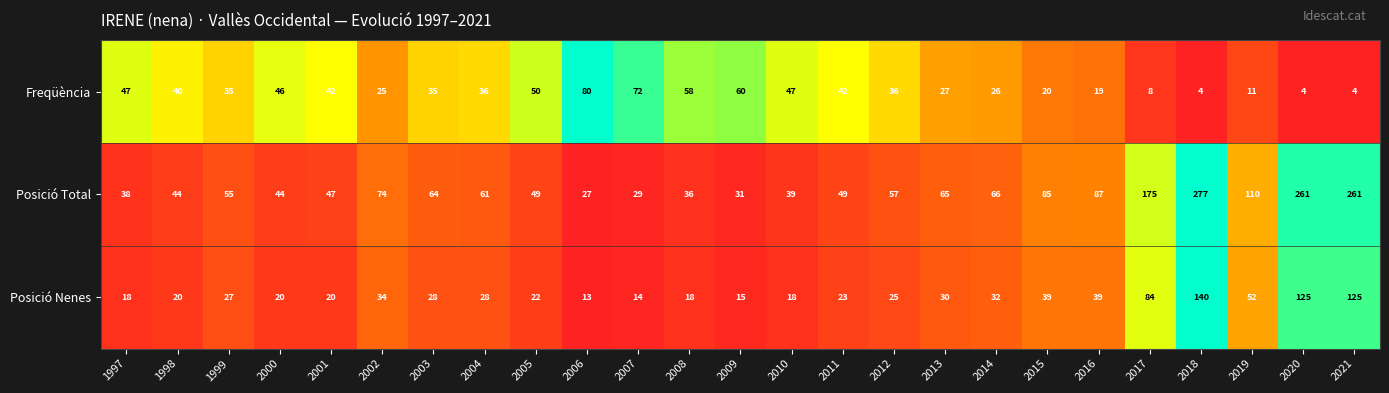

What is the average value of the Posició Nenes series?

40